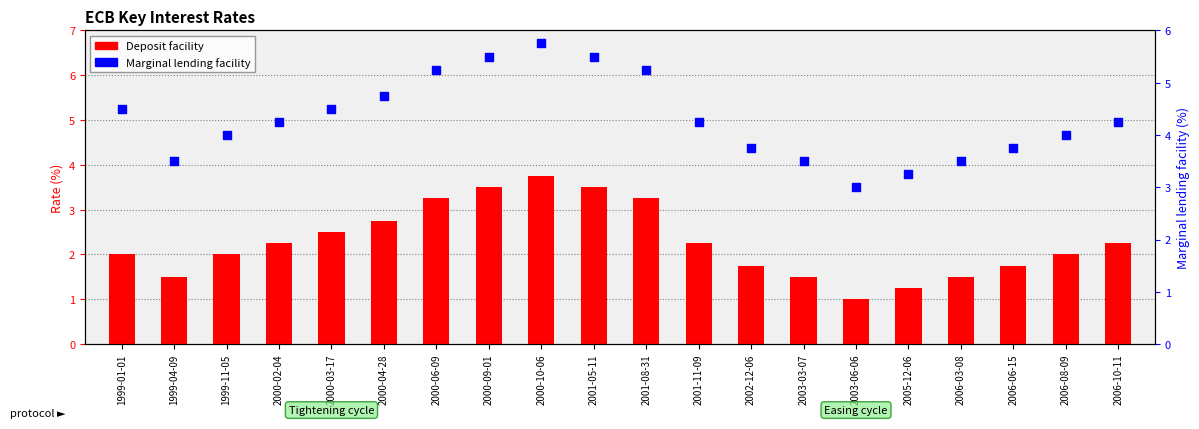

At which category is the sum across all series the highest?

2000-10-06